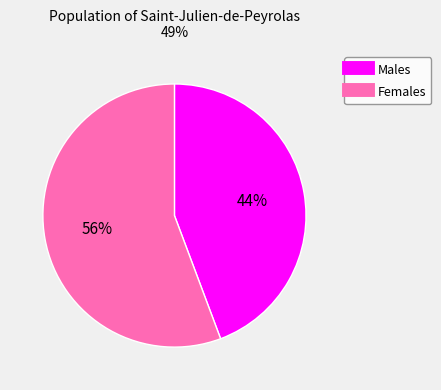

How many slices are in this pie chart?

2